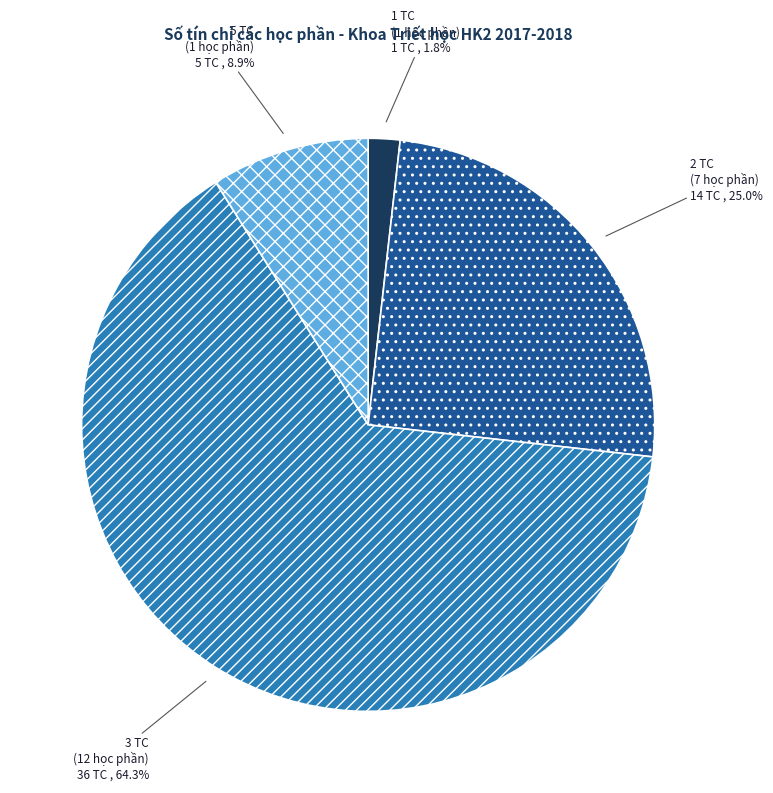

Count the number of slices in the pie.

4